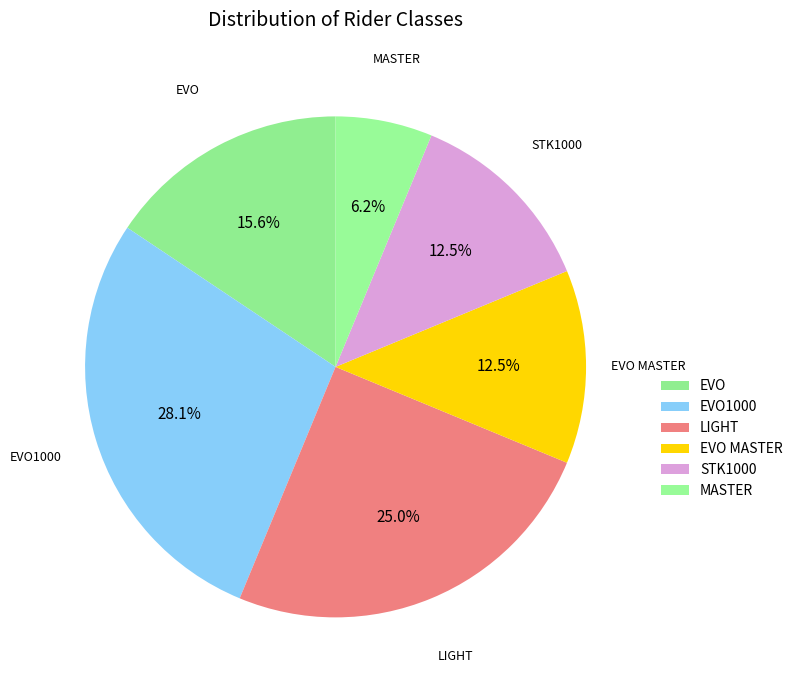

Which has a higher value, STK1000 or MASTER?

STK1000